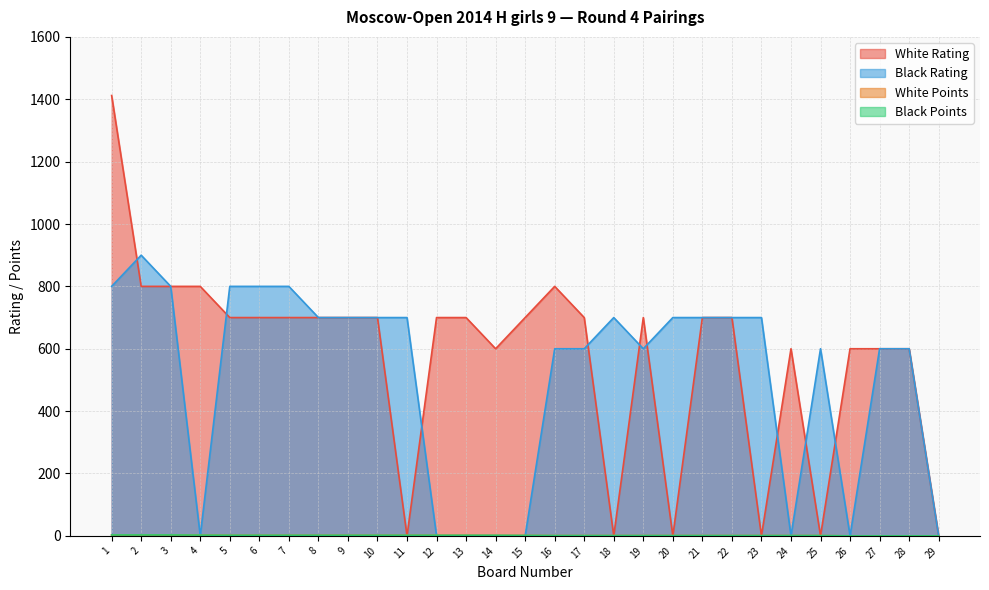

Reading left to right, transcribe all the data shown in this chart.

White Rating: 1412.0	800.0	800.0	800.0	700.0	700.0	700.0	700.0	700.0	700.0	0.0	700.0	700.0	600.0	700.0	800.0	700.0	0.0	700.0	0.0	700.0	700.0	0.0	600.0	0.0	600.0	600.0	600.0	0.0
Black Rating: 800.0	900.0	800.0	0.0	800.0	800.0	800.0	700.0	700.0	700.0	700.0	0.0	0.0	0.0	0.0	600.0	600.0	700.0	600.0	700.0	700.0	700.0	700.0	0.0	600.0	0.0	600.0	600.0	0.0
White Points: 3.0	3.0	3.0	3.0	2.0	2.0	2.0	2.0	2.0	2.0	2.0	2.0	2.0	1.5	1.5	1.0	1.0	1.0	1.0	1.0	1.0	1.0	1.0	1.0	1.0	0.0	0.0	0.0	0.0
Black Points: 3.0	3.0	3.0	2.5	2.0	2.0	2.0	2.0	2.0	2.0	2.0	2.0	2.0	2.0	1.5	1.0	1.0	1.0	1.0	1.0	1.0	1.0	1.0	1.0	1.0	0.0	0.0	0.0	0.0